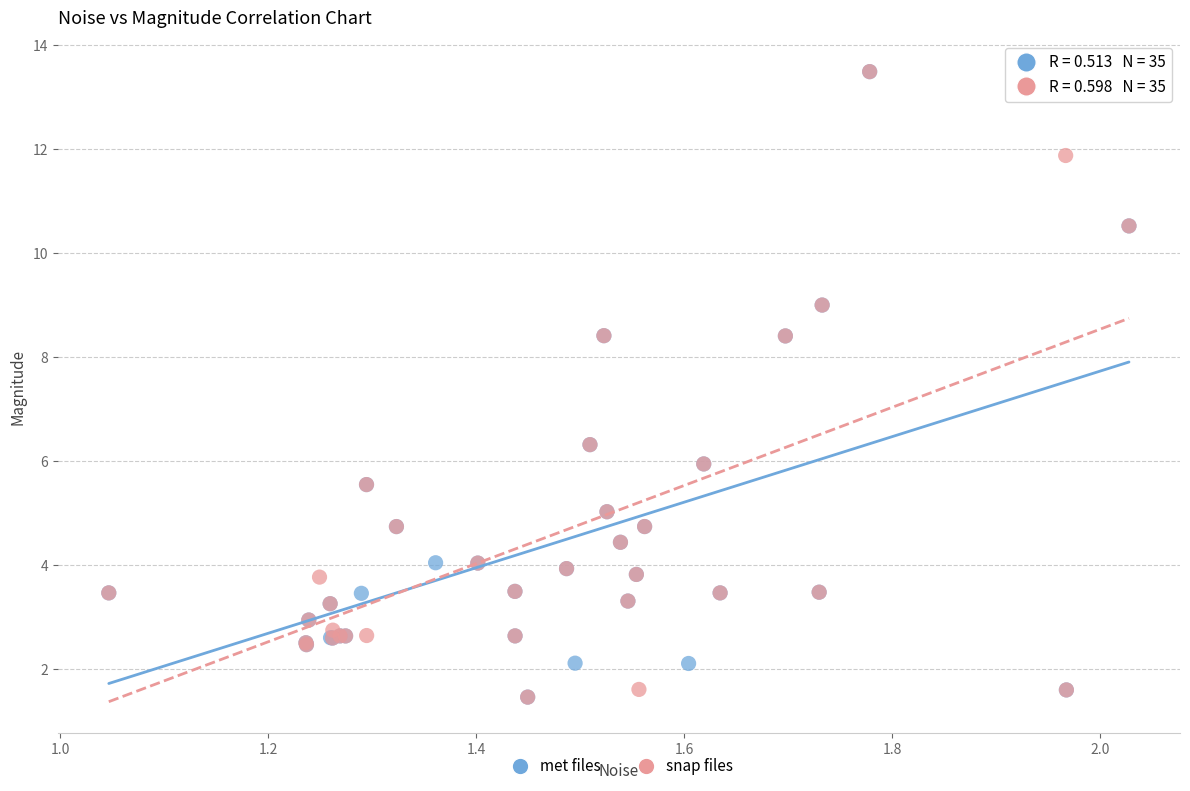

What are all the series names shown in the legend?

met files, snap files